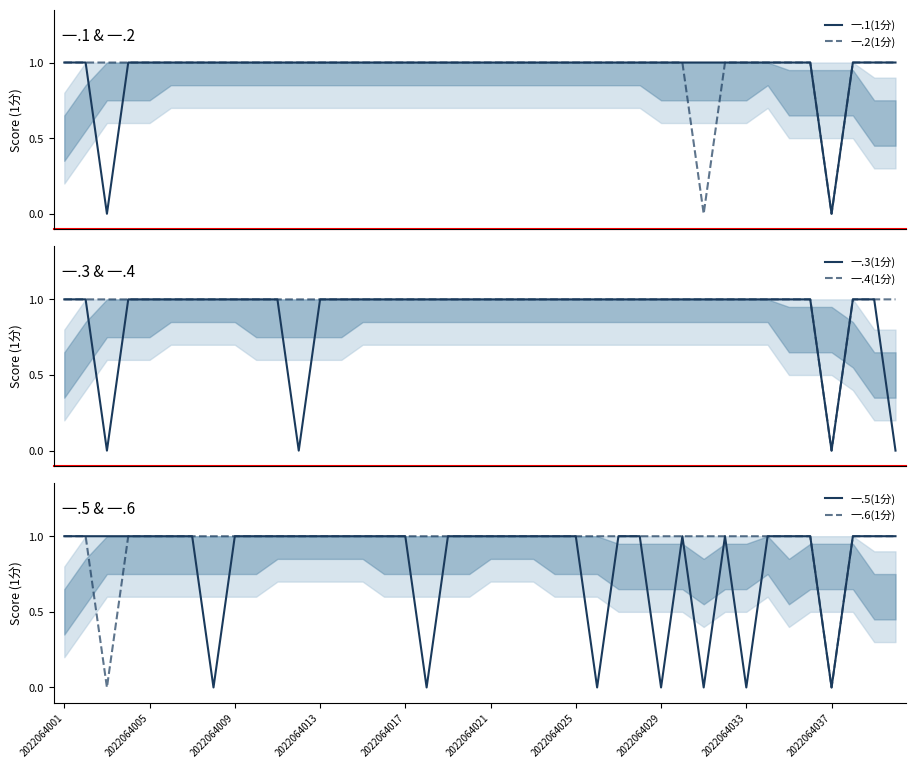

Is the value of 一.2(1分) at 19 greater than the value of 一.5(1分) at 2022064005?

No